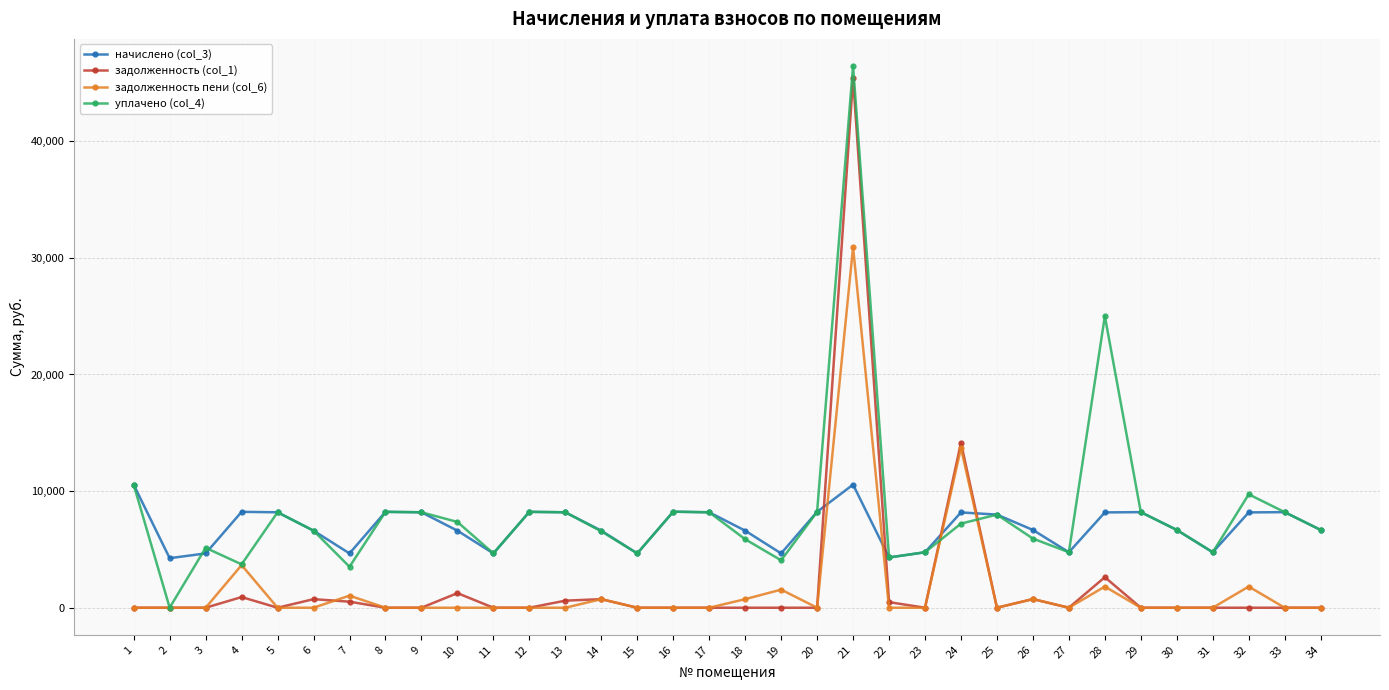

What is the highest value of the начислено (col_3) series?

10557.0